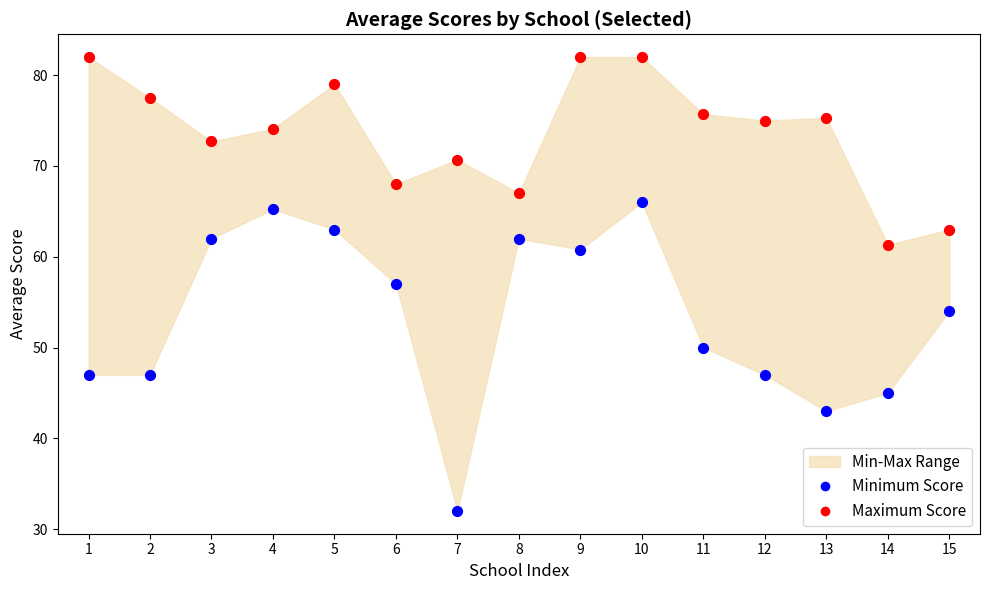

Which series contains the lowest Y value?

Minimum Score